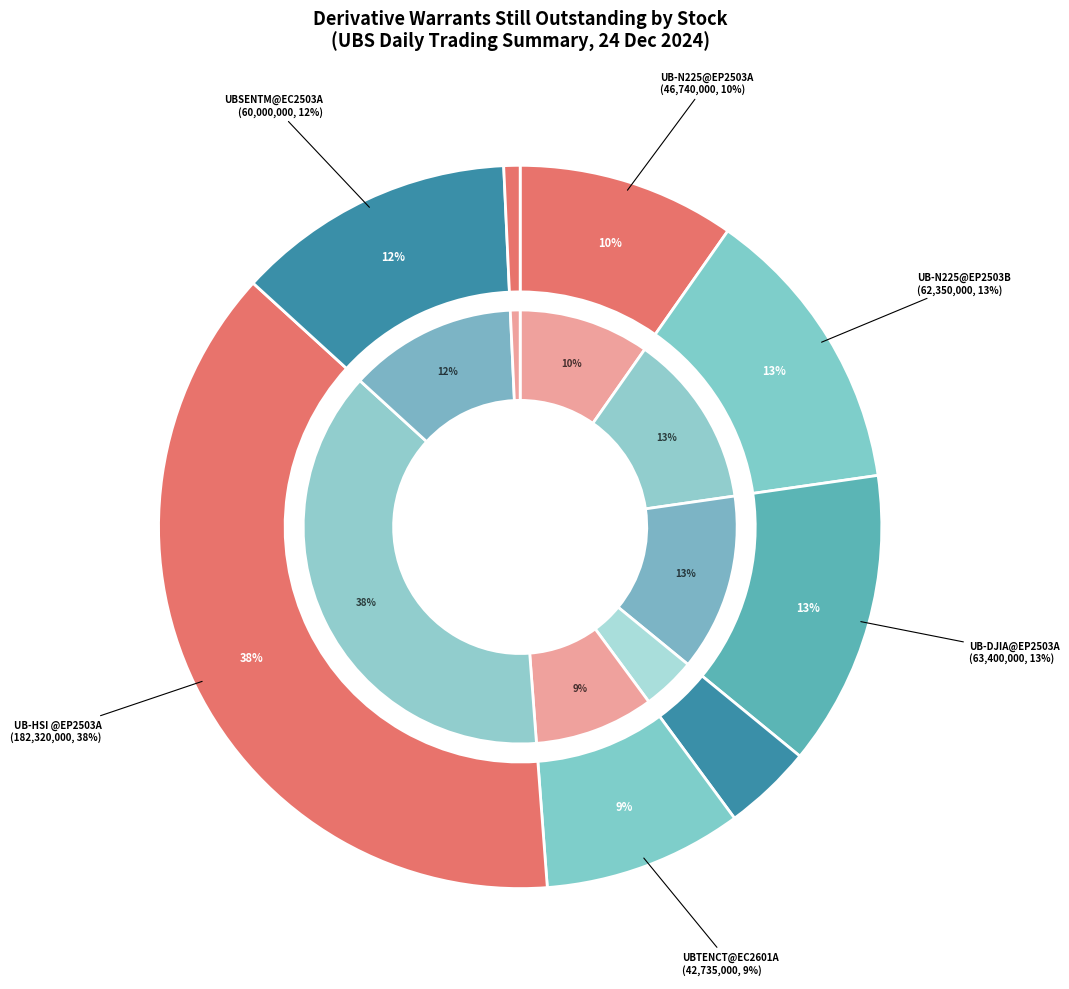

What is the total percentage of UBSENTM@EC2503A and UB-N225@EP2503B?

25.5%